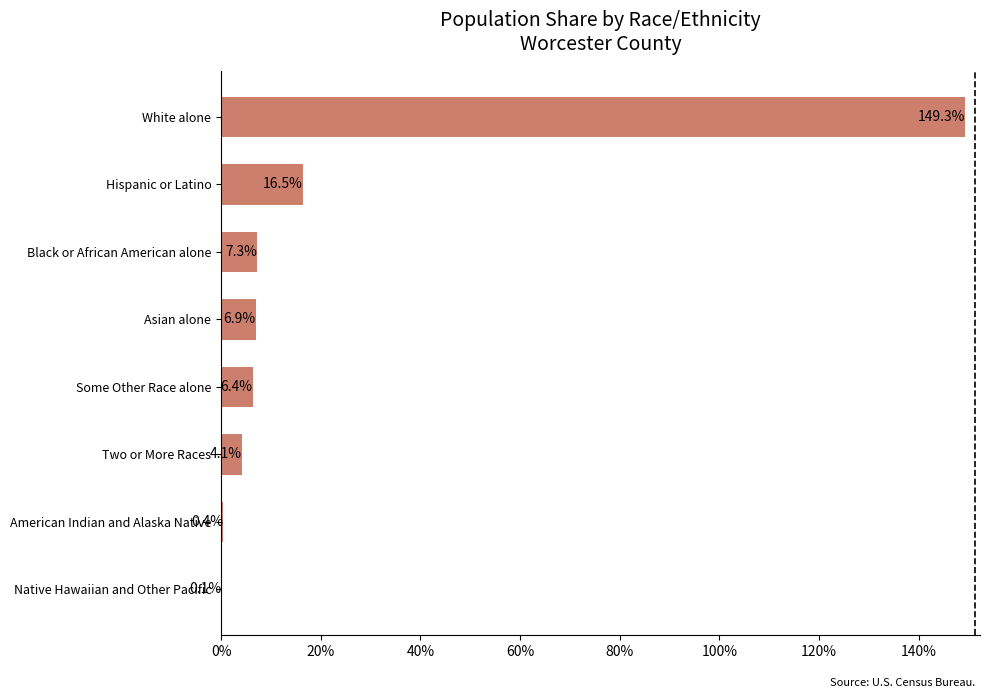

Is it true that the value at Black or African American alone is 7.3?

True